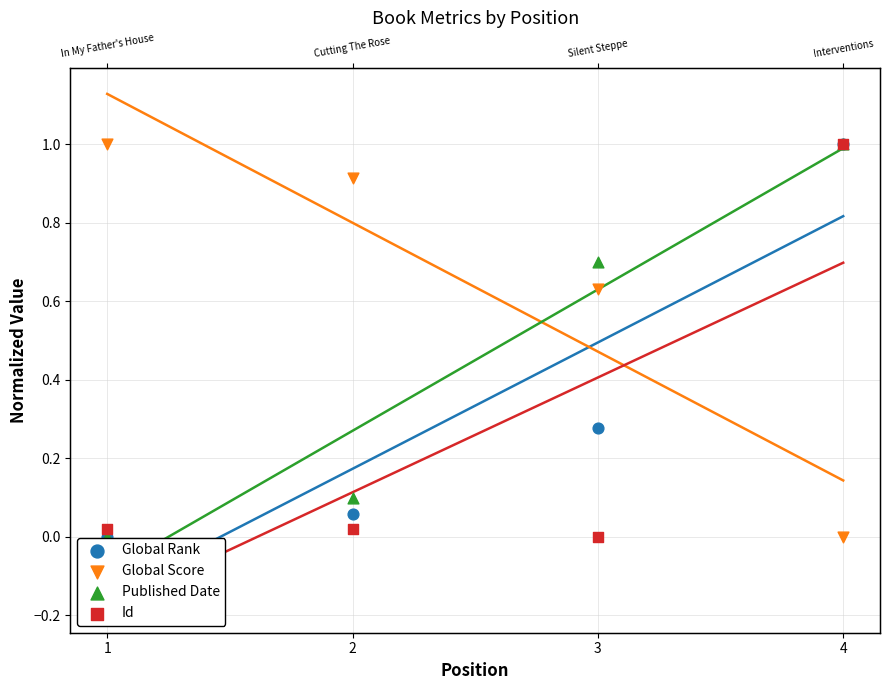

What are all the series names shown in the legend?

Global Rank, Global Score, Published Date, Id